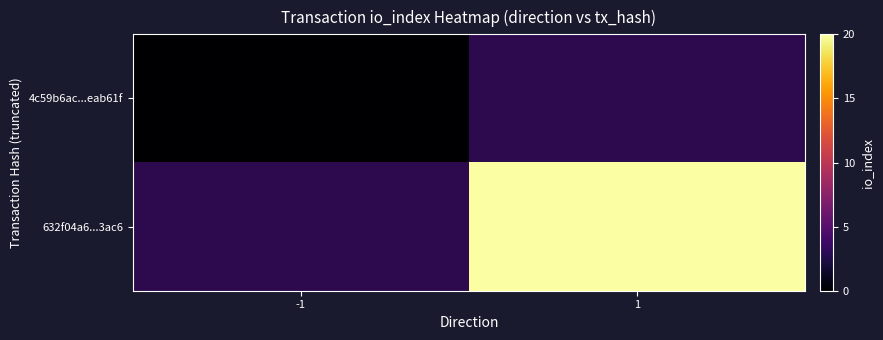

Rank the series by their average value, from lowest to highest.

4c59b6ac...eab61f, 632f04a6...3ac6